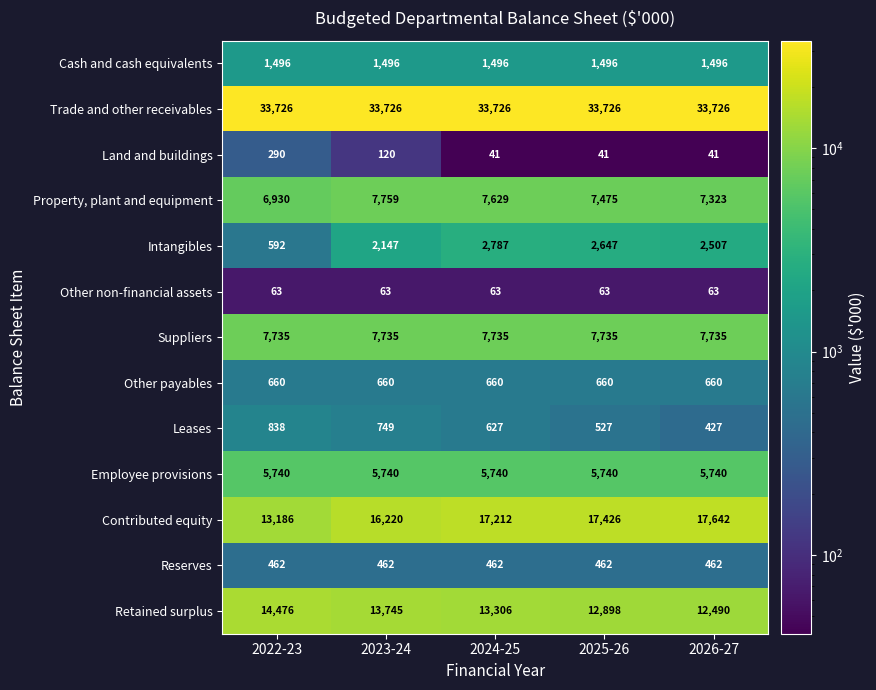

What is the total value across all series at 2026-27?

90312